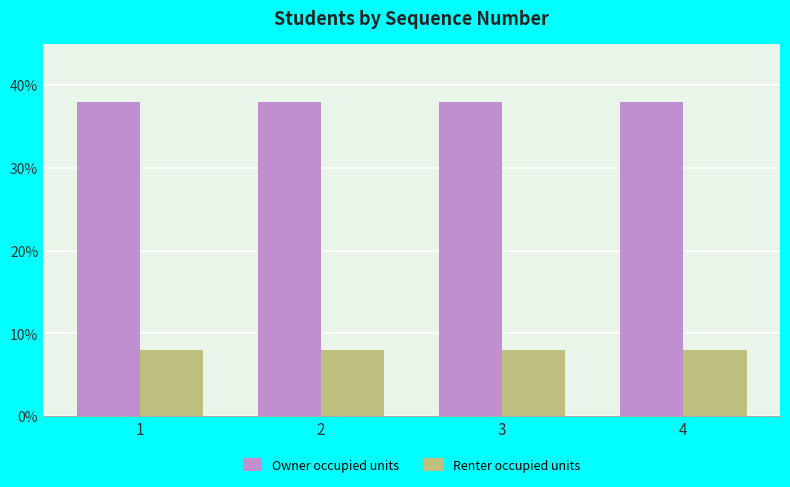

How many data points does each series have?

4